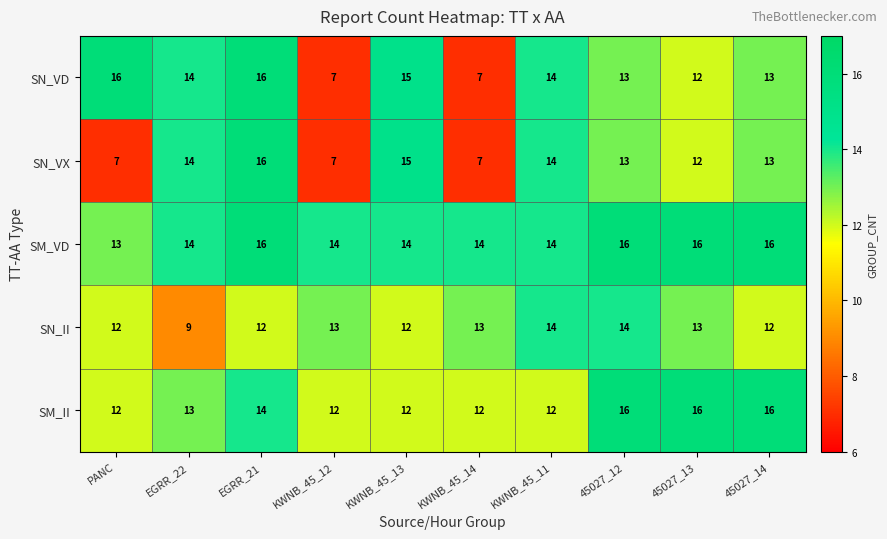

What is the maximum value shown in the chart?

16